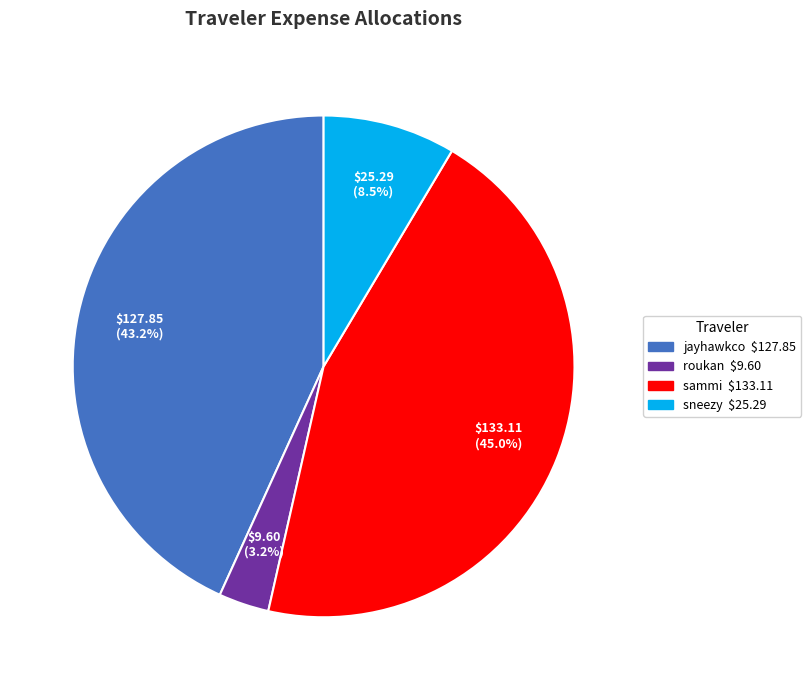

Rank the categories by value from highest to lowest.

sammi, jayhawkco, sneezy, roukan